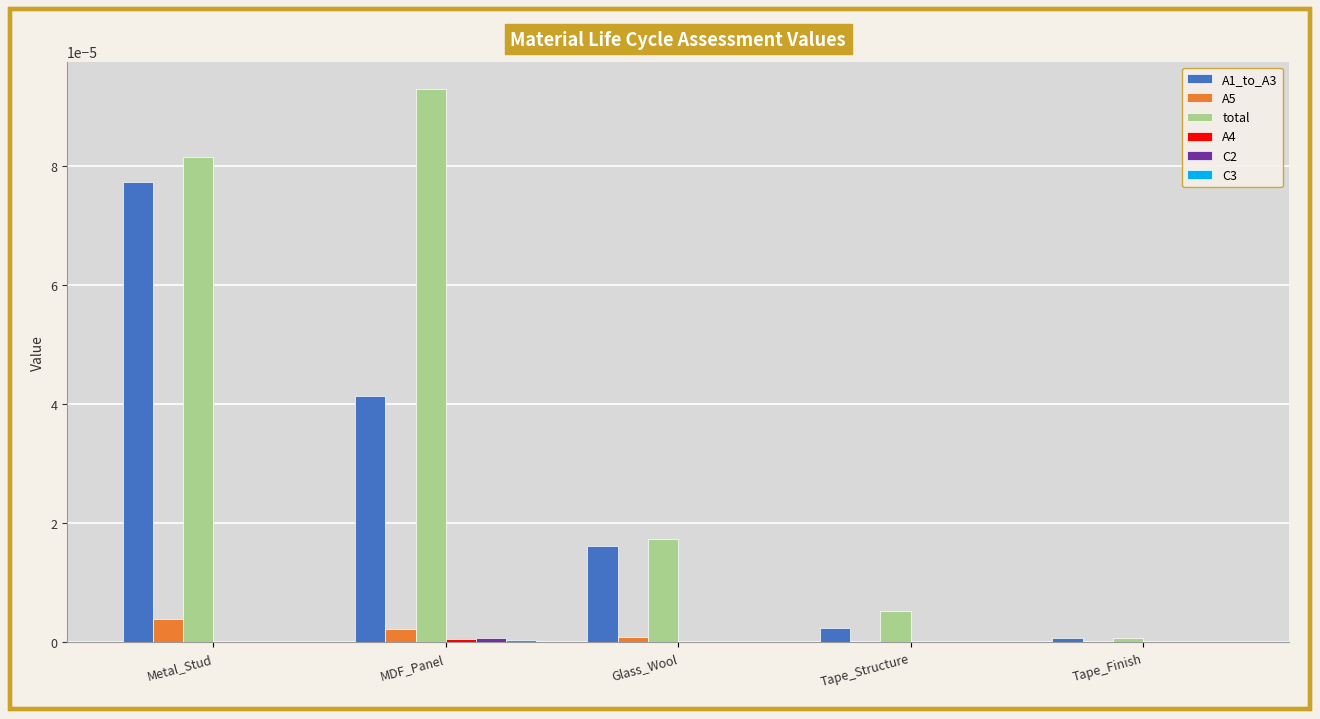

Count the number of data series in this chart.

6